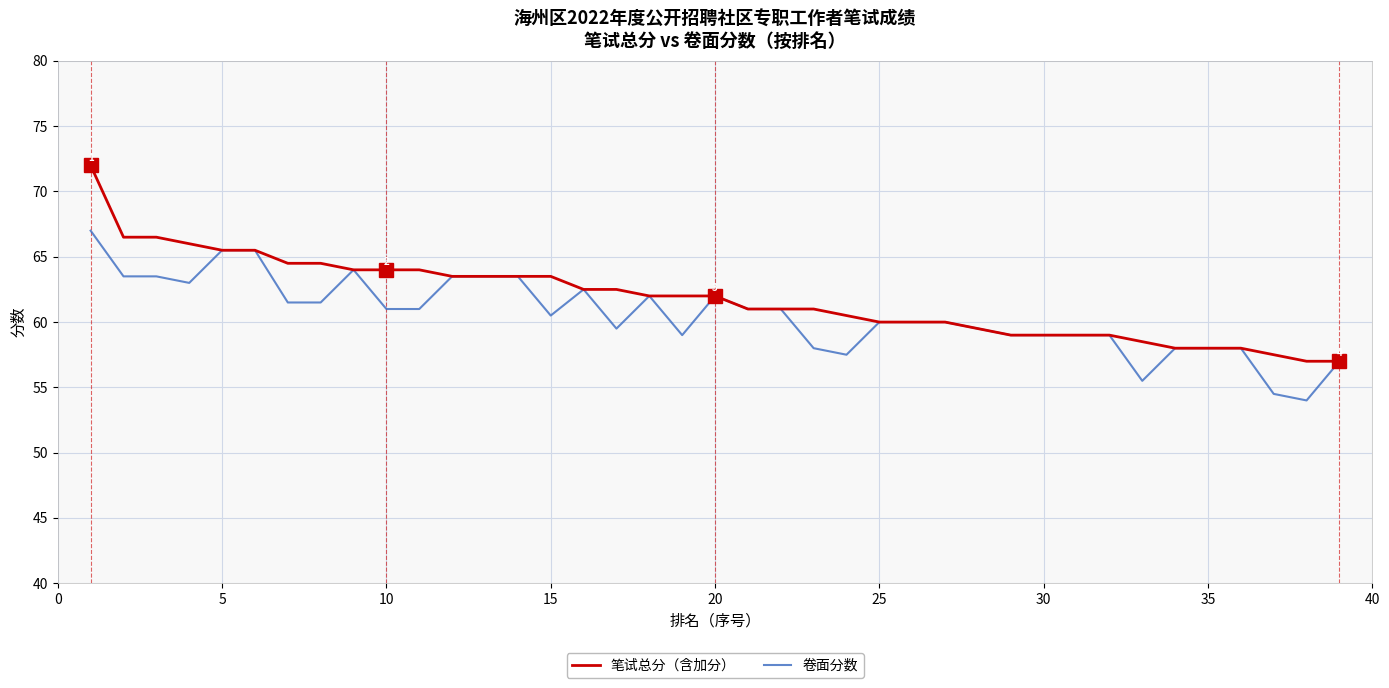

Which series has the largest range (max minus min)?

笔试总分（含加分）